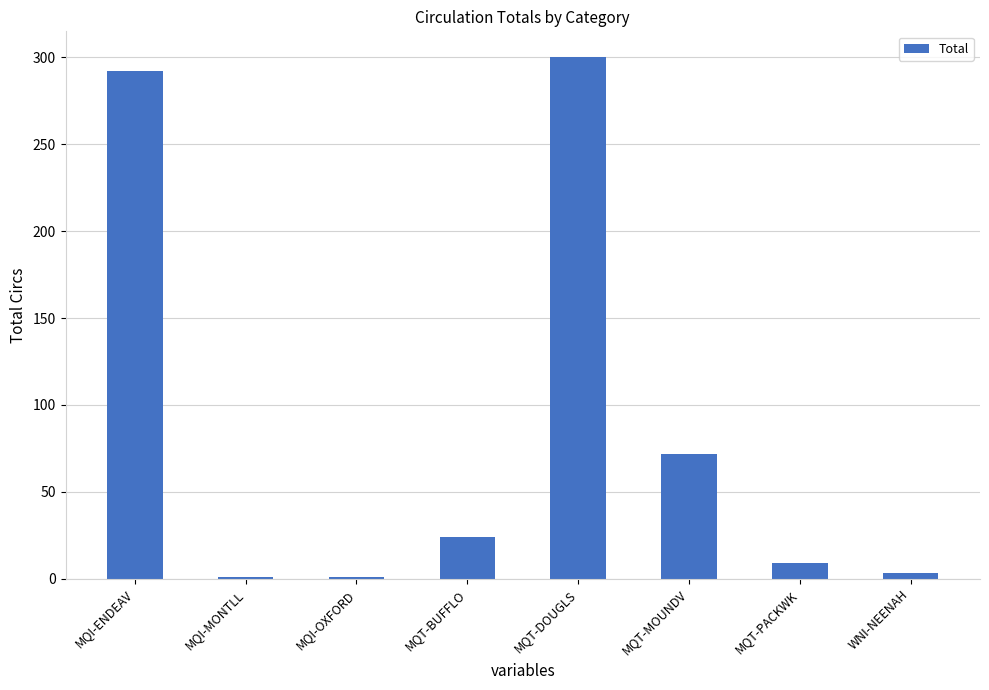

Reading left to right, what are all the values shown in this chart?

292	1	1	24	300	72	9	3